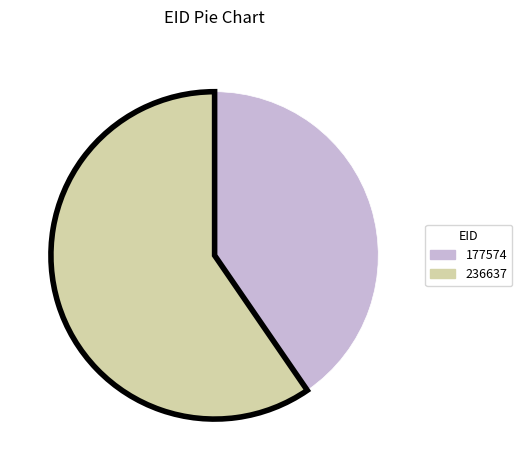

What is the largest slice in the pie chart?

236637